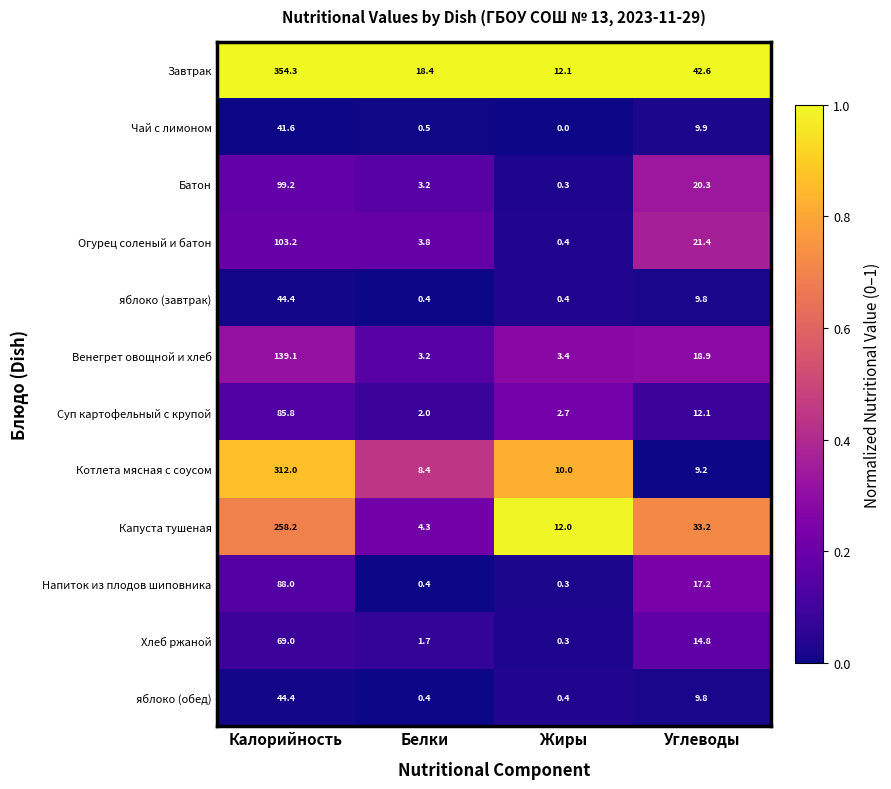

At which category is the sum across all series the highest?

Калорийность